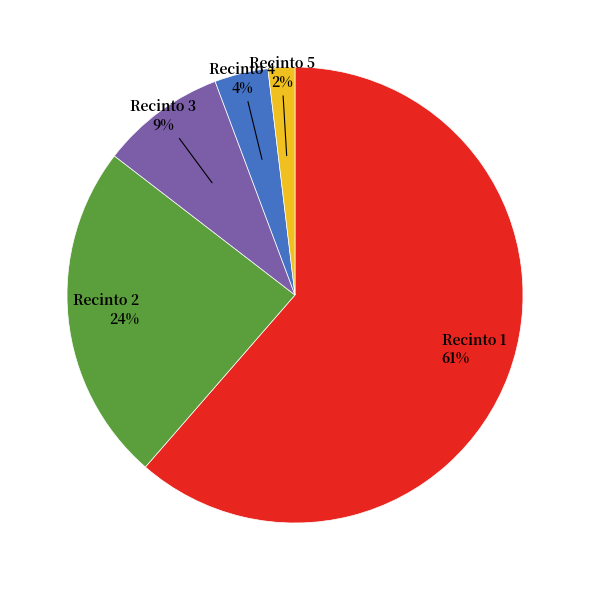

How many segments does this pie chart have?

5